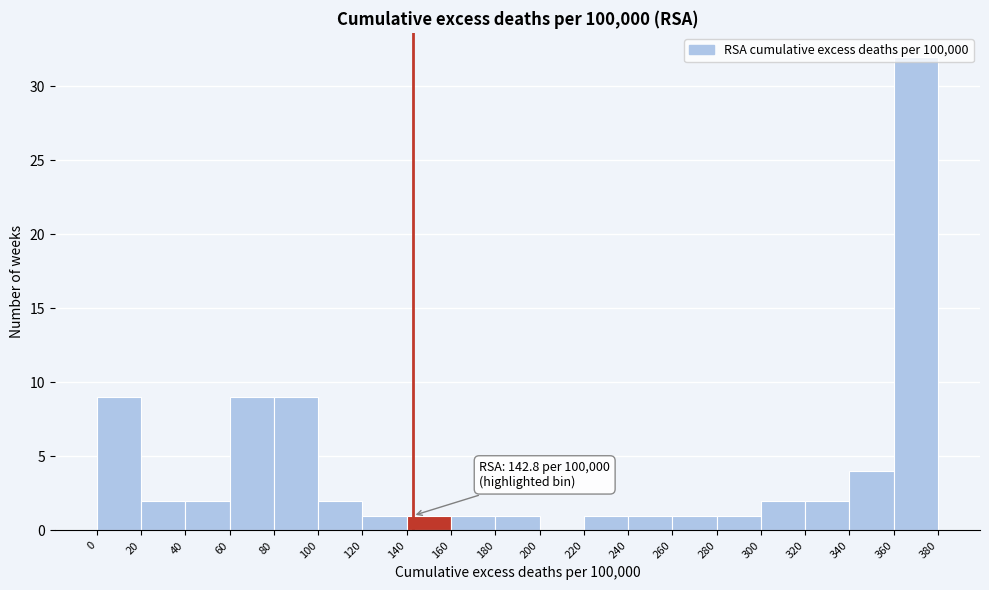

Which range on the x-axis has the tallest bar?

360 to 380